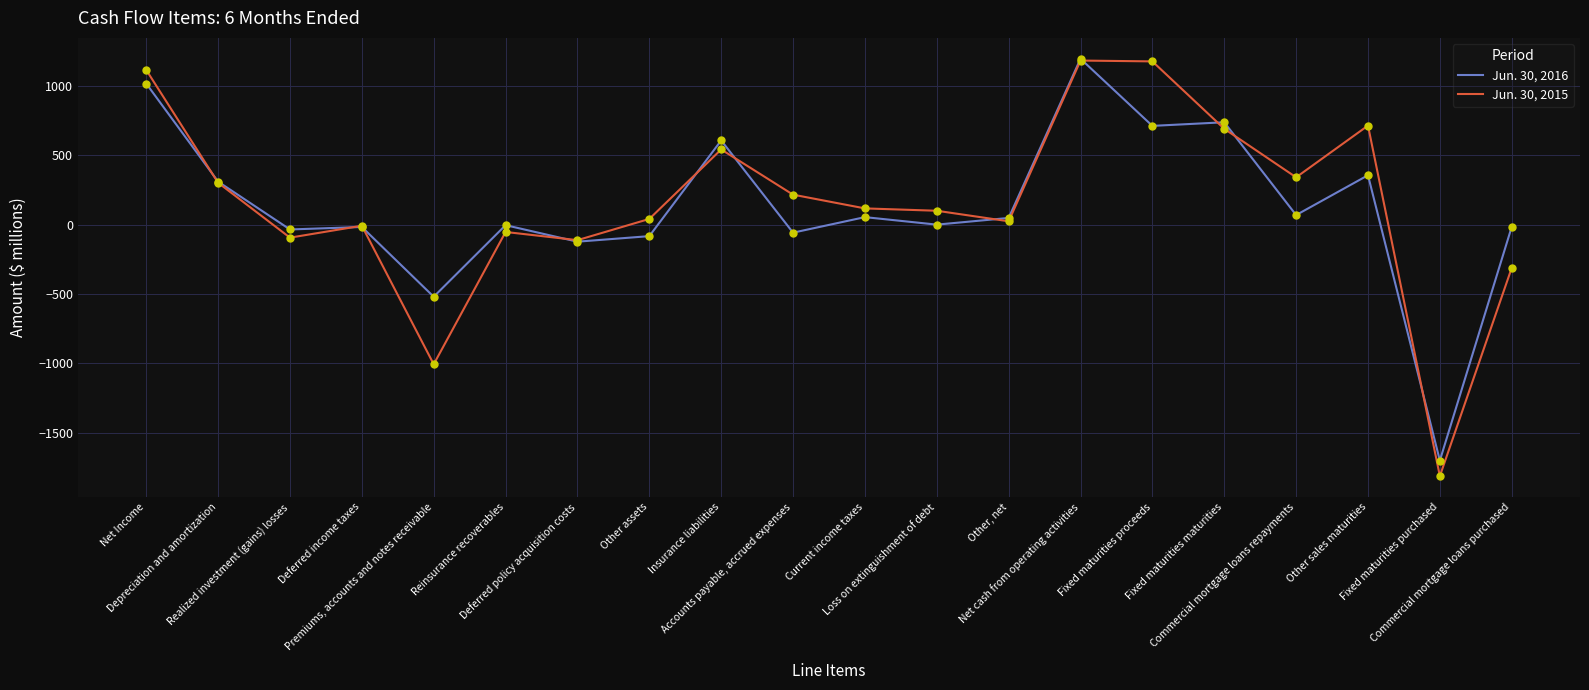

What is the greatest value displayed?

1196